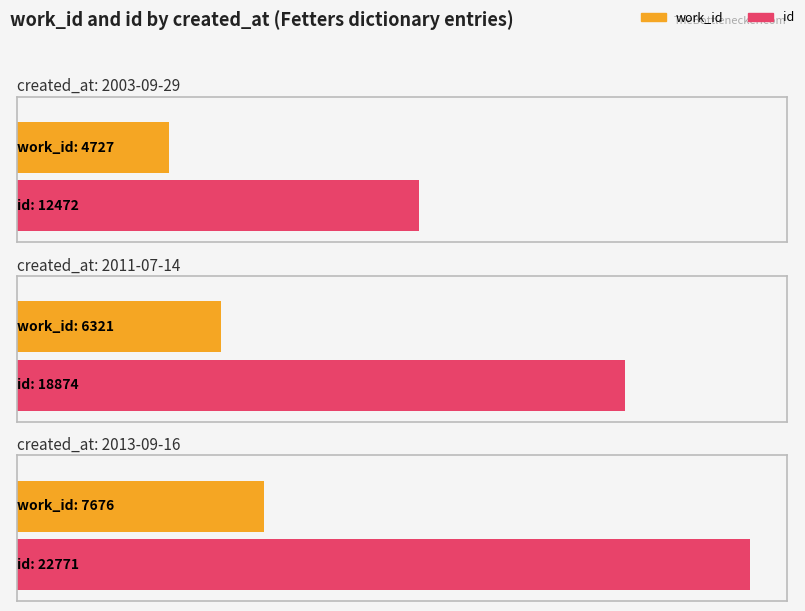

What is the difference between the maximum and minimum values in the id series?

10299